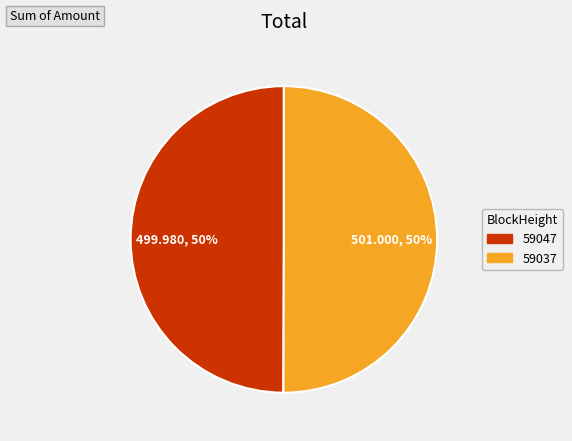

Approximately how many times larger is the value at 59037 compared to 59047?

1.0